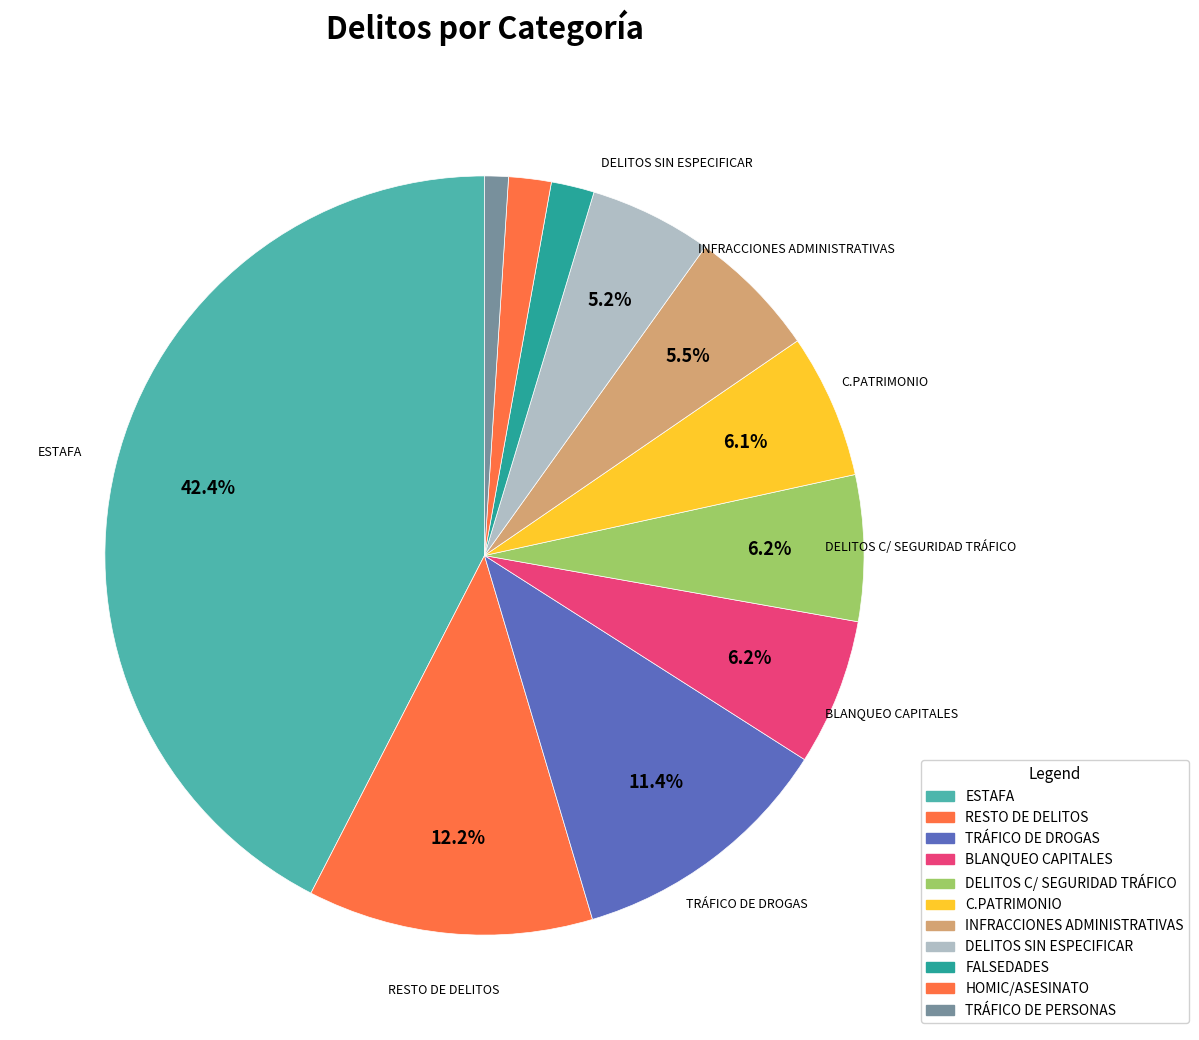

Does RESTO DE DELITOS account for over 50% of the chart?

No